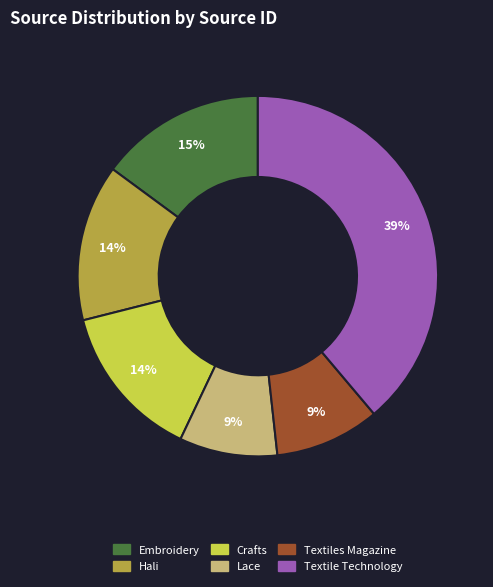

The Textile Technology slice represents 29% of the pie. True or false?

False